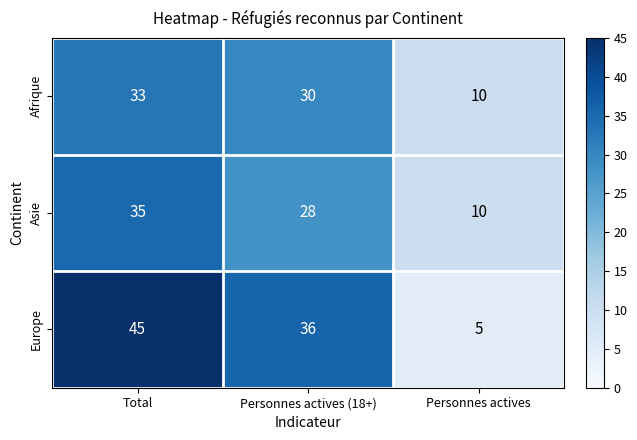

Where does the Asie series first go above 28?

Total